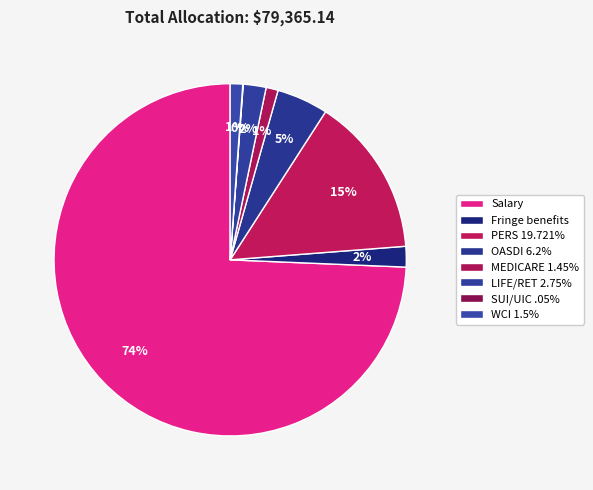

Which slice is the largest?

Salary